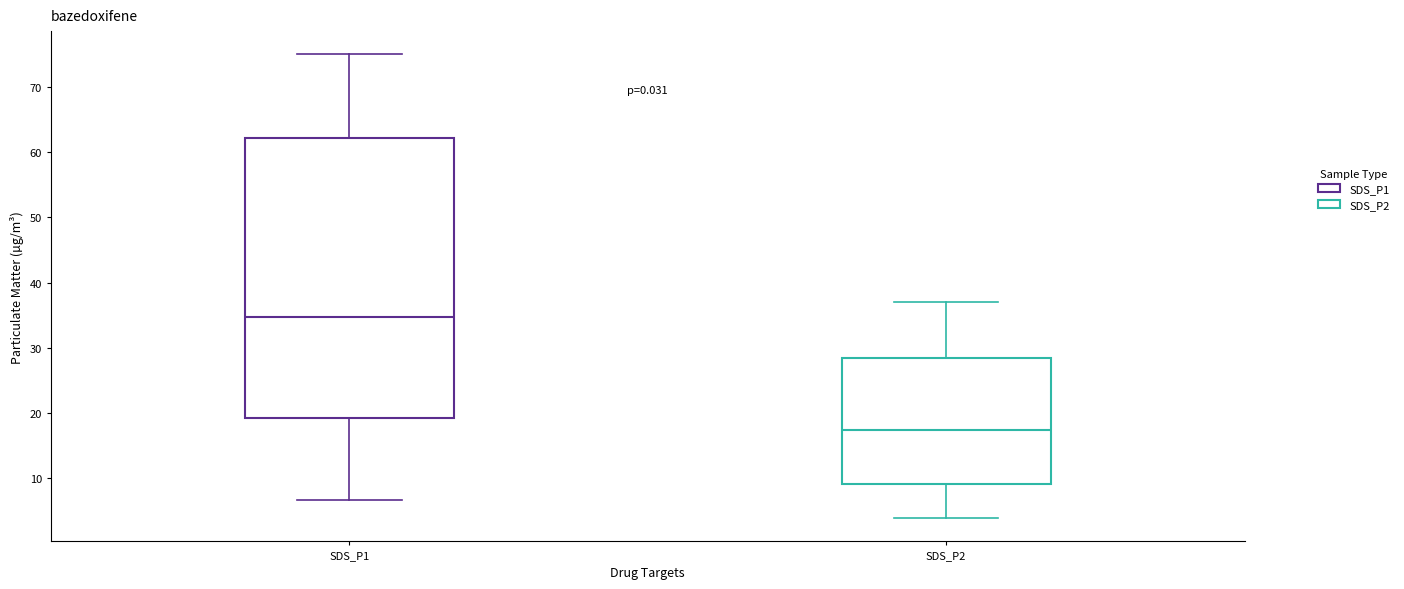

Which box is the tallest, from its lower edge to its upper edge?

SDS_P1